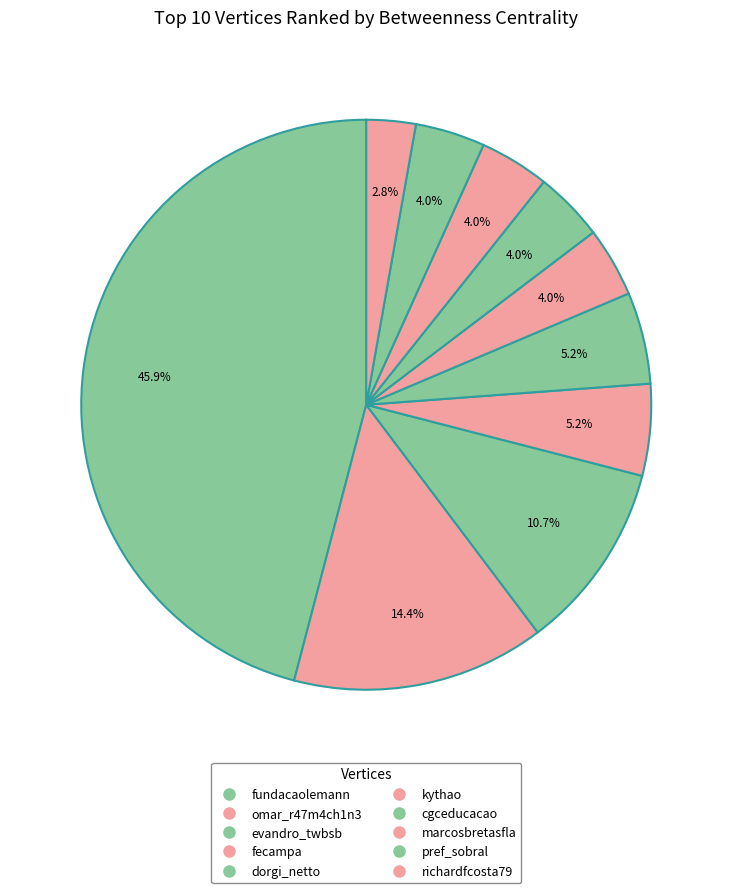

Is it true that fecampa is 5% of the pie?

True